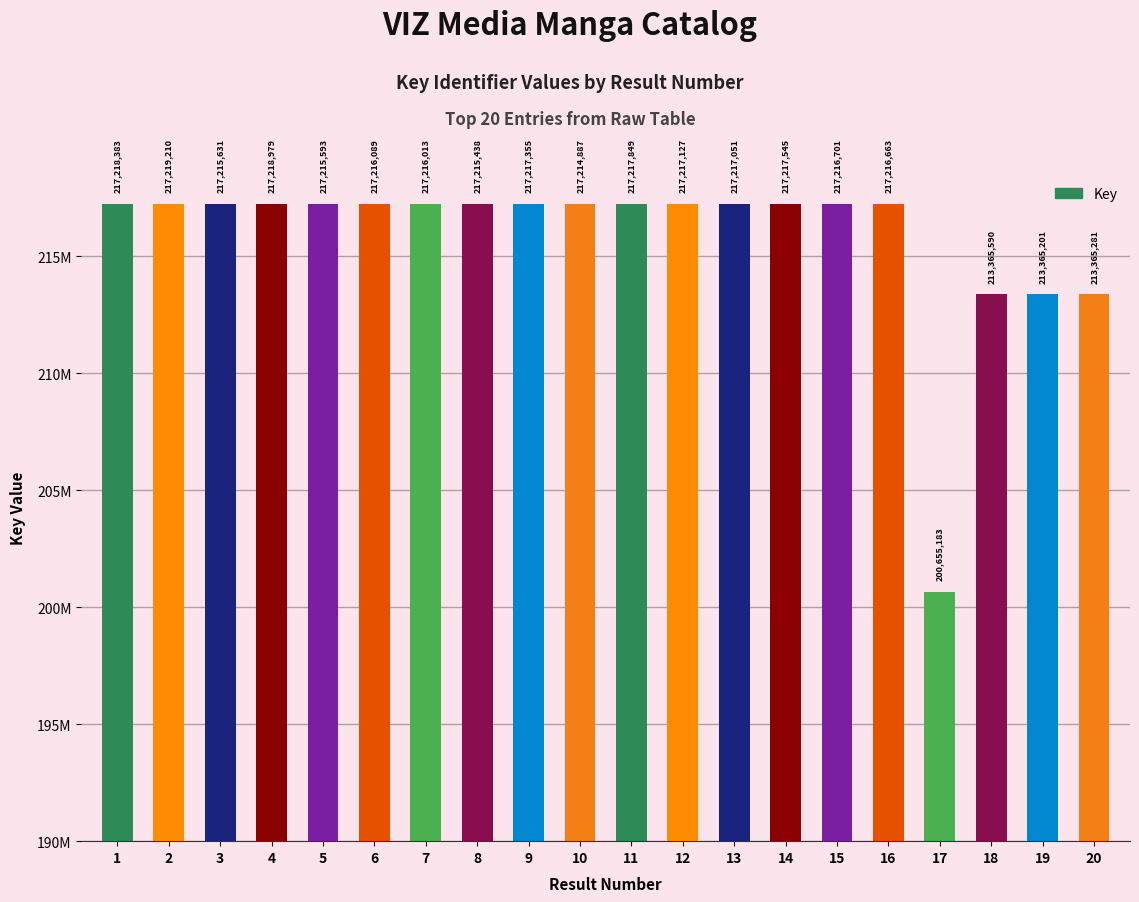

Does the chart contain any negative values?

No